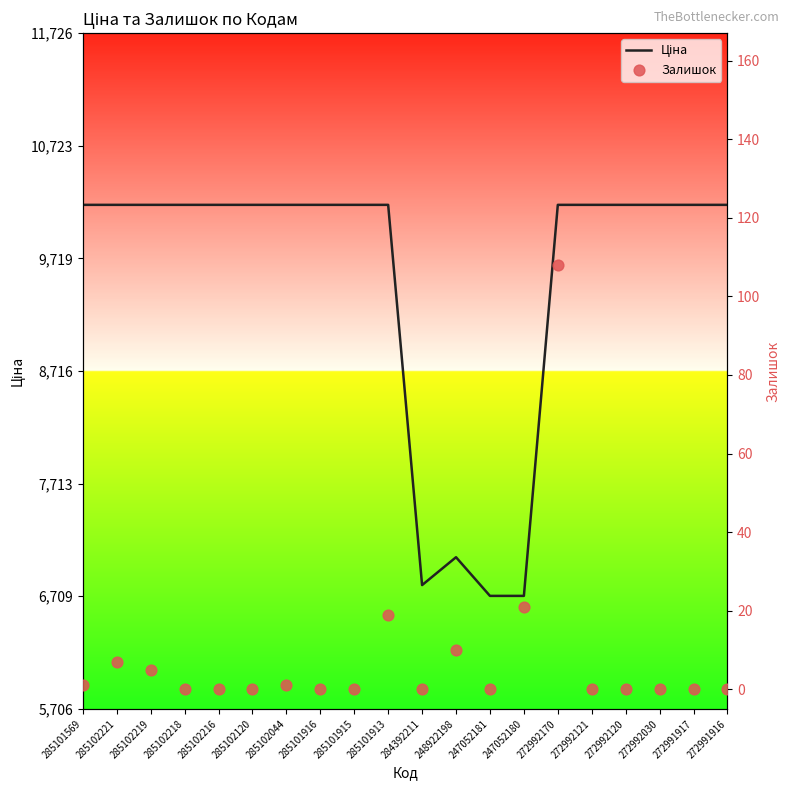

At which category is the sum across all series the highest?

272992170